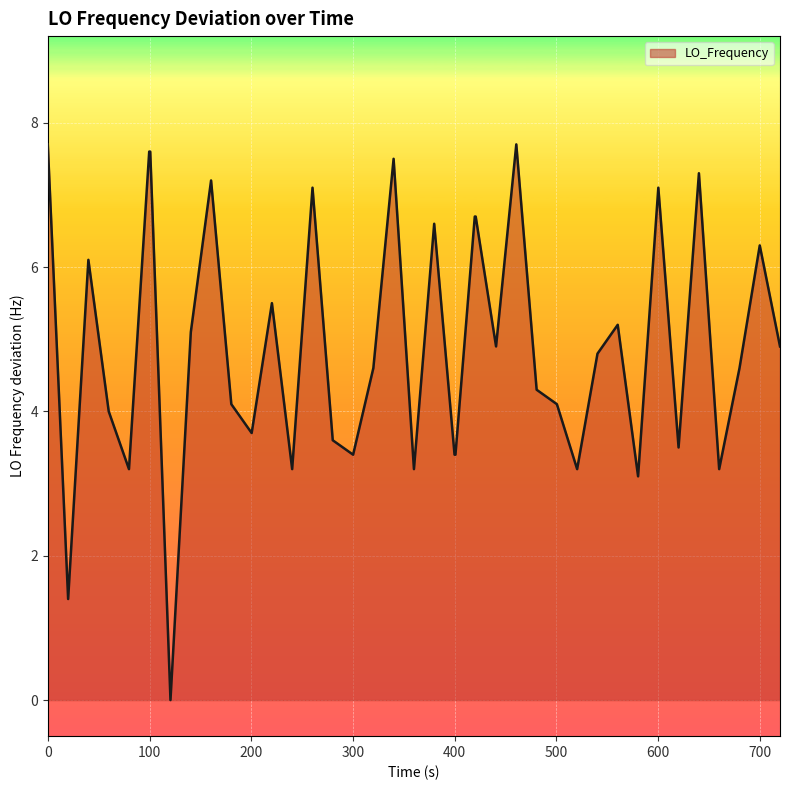

What is the difference between the maximum and minimum values?

7.7